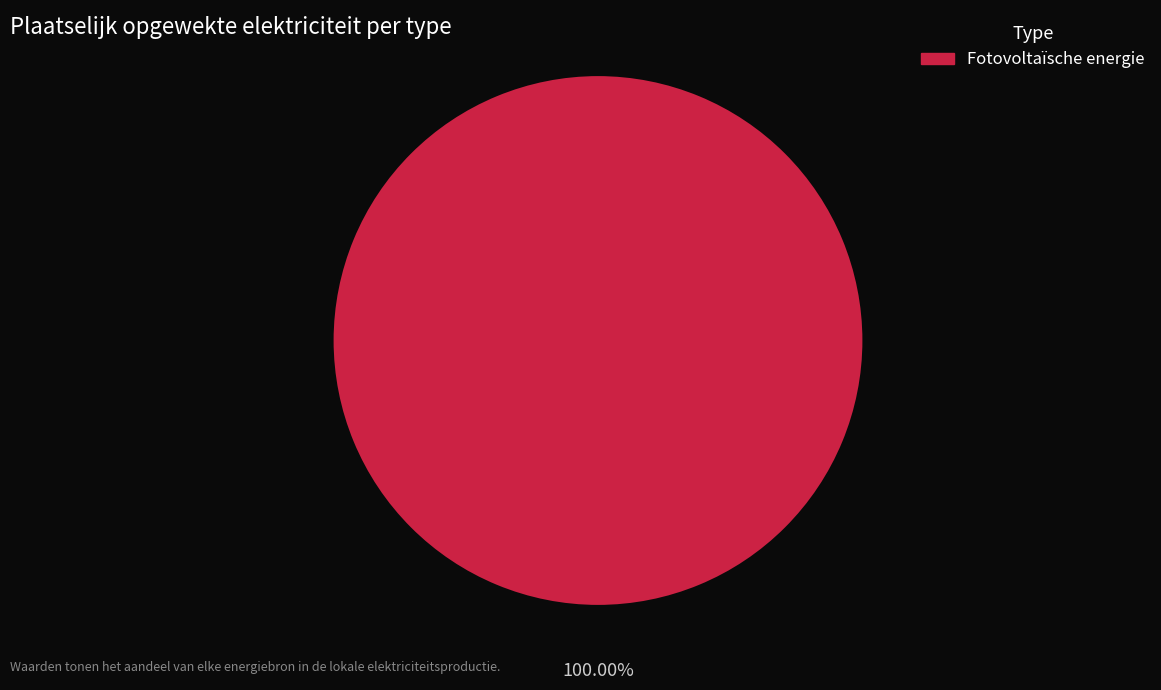

Is there any slice that represents more than half of the pie?

Yes